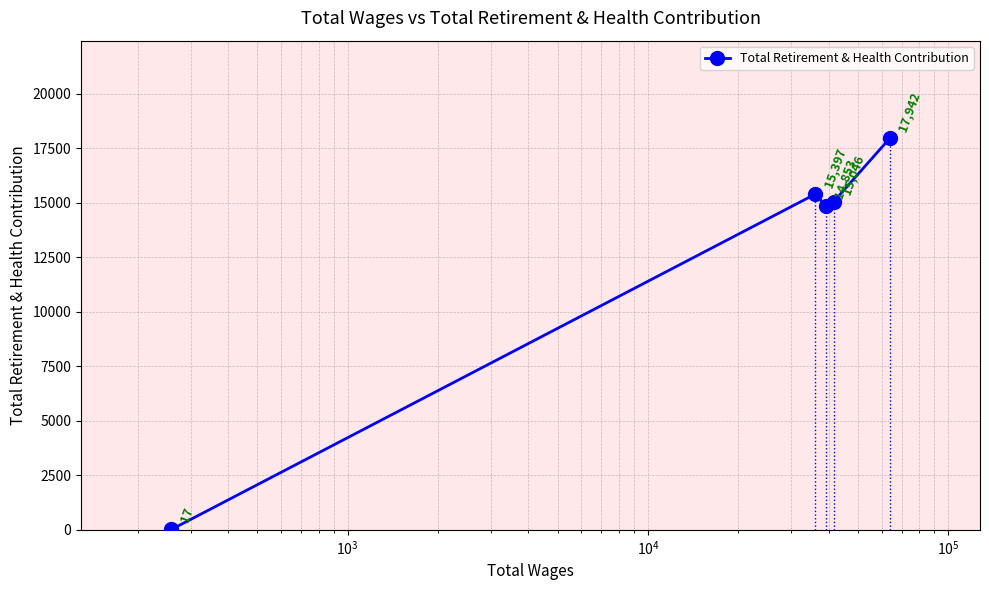

How many points are lower than both their immediate neighbors (excluding endpoints)?

1